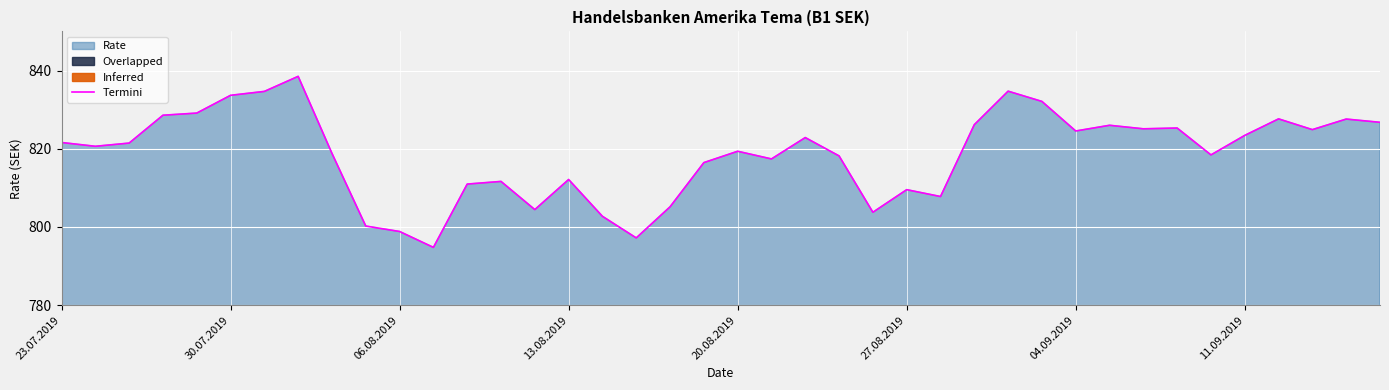

What is the difference between the maximum and second lowest values?

41.3